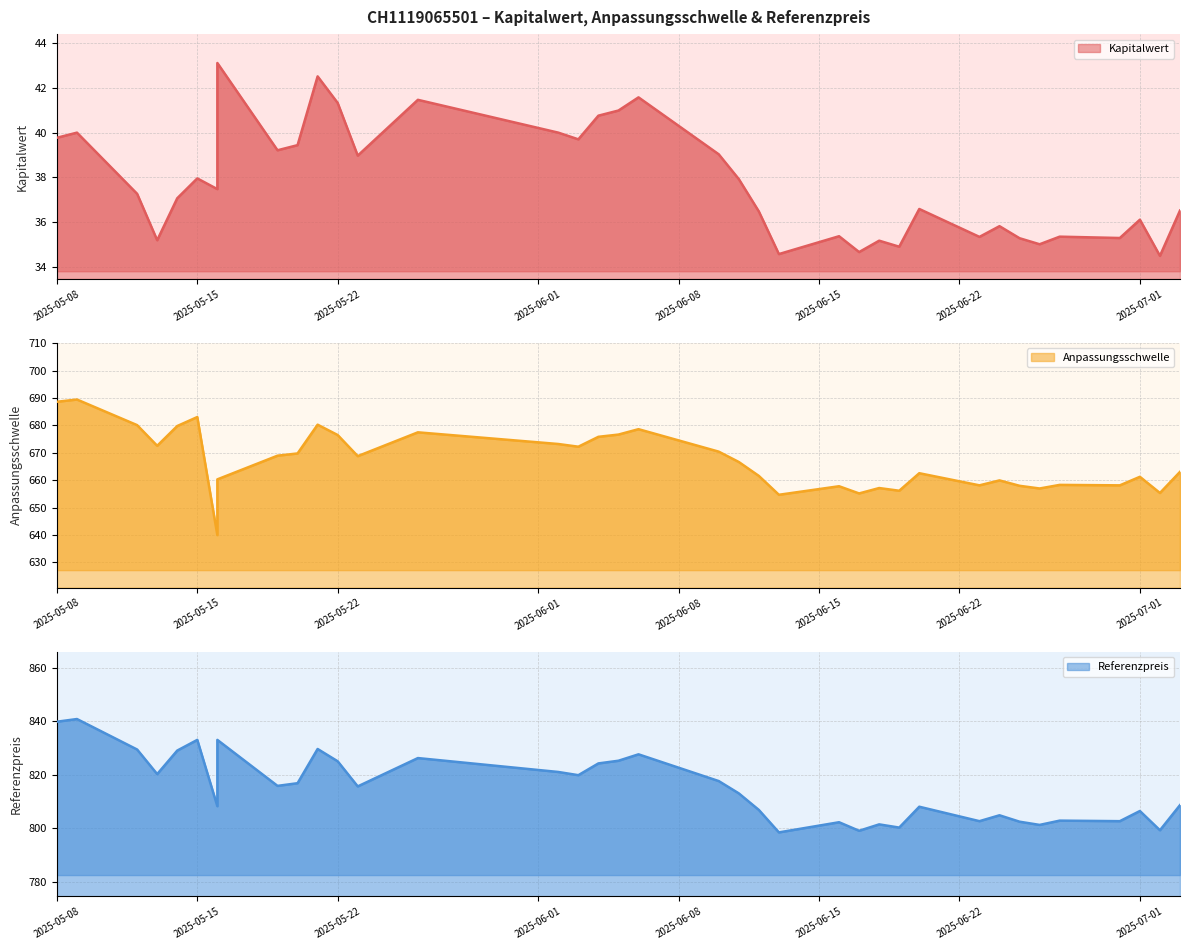

What is the sum of all Anpassungsschwelle values?

26029.0